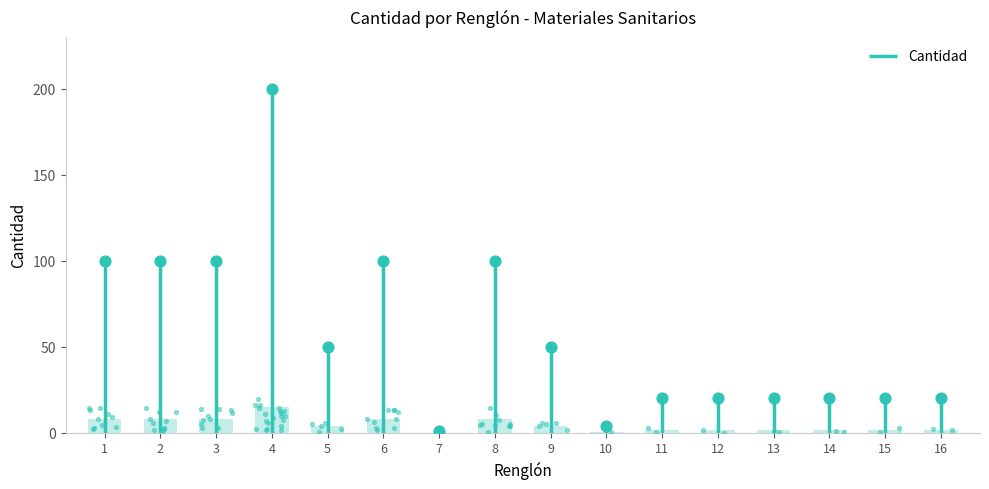

Approximately how many times larger is the value at 6 compared to 10?

25.0